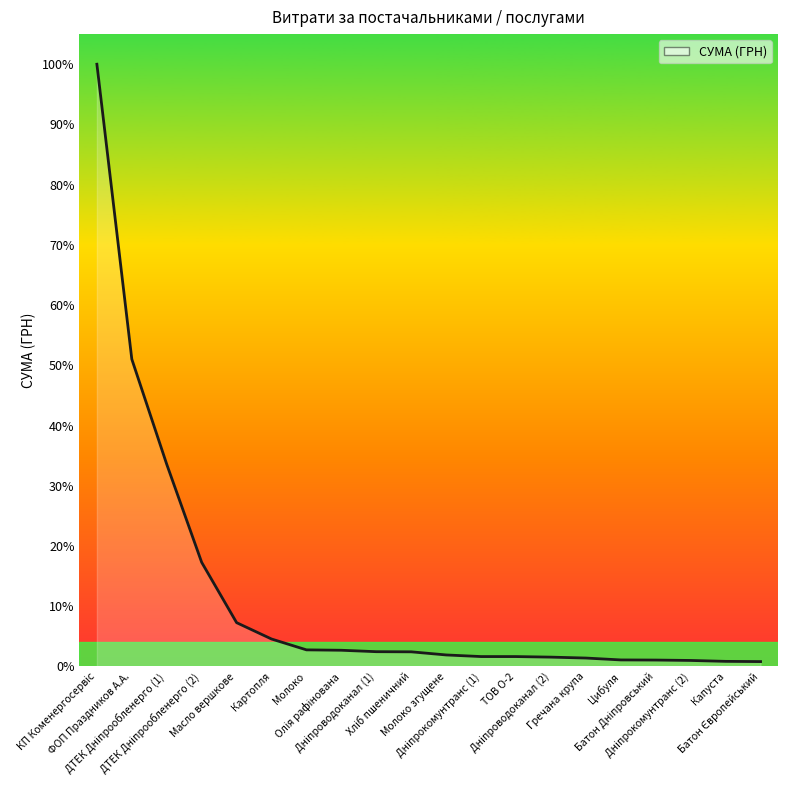

The chart shows a value of 1748.2 at Дніпроводоканал (2). True or false?

False